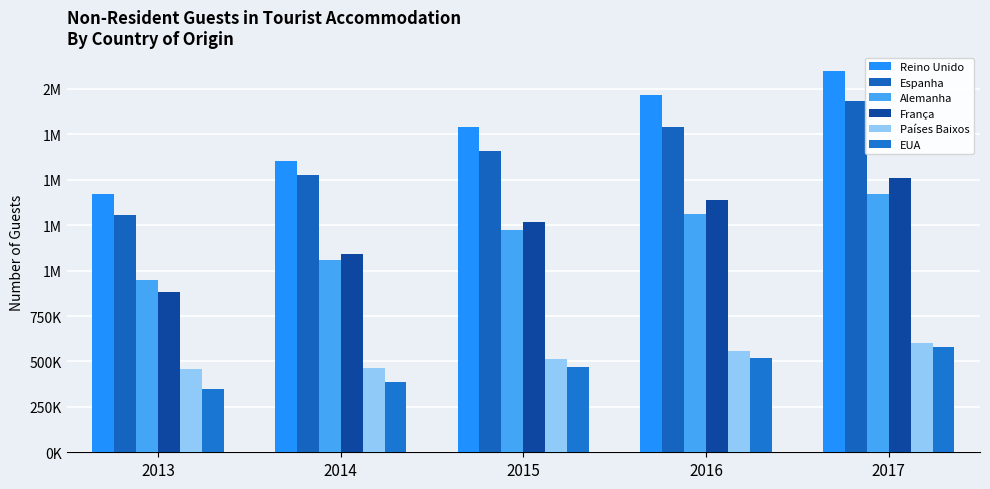

Which series has the widest spread of values?

Reino Unido